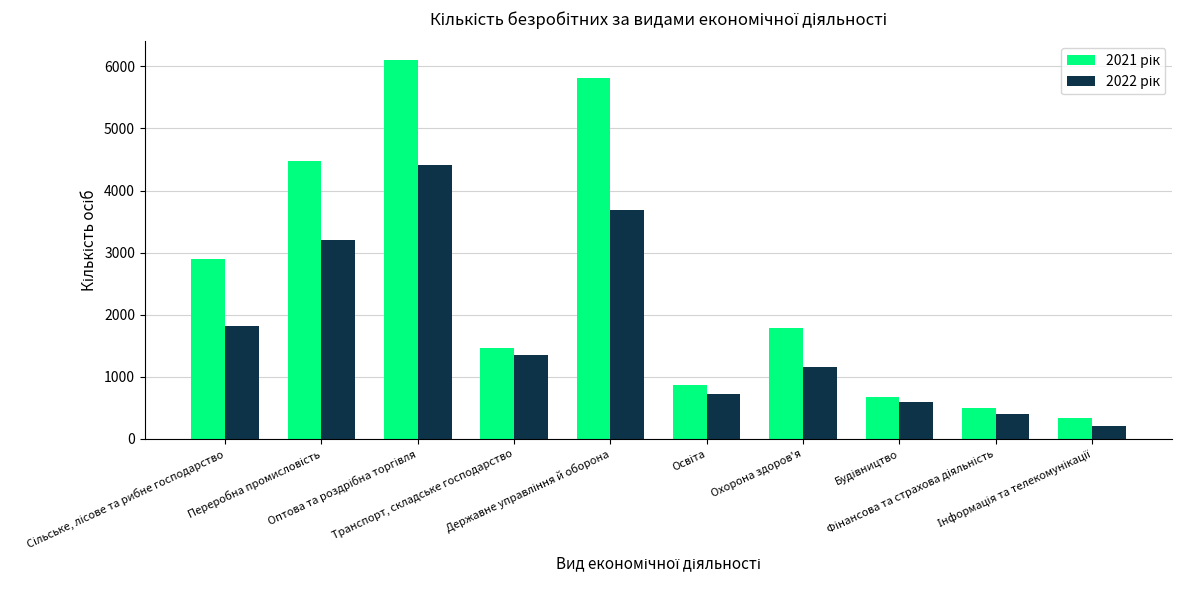

What is the greatest value displayed?

6095